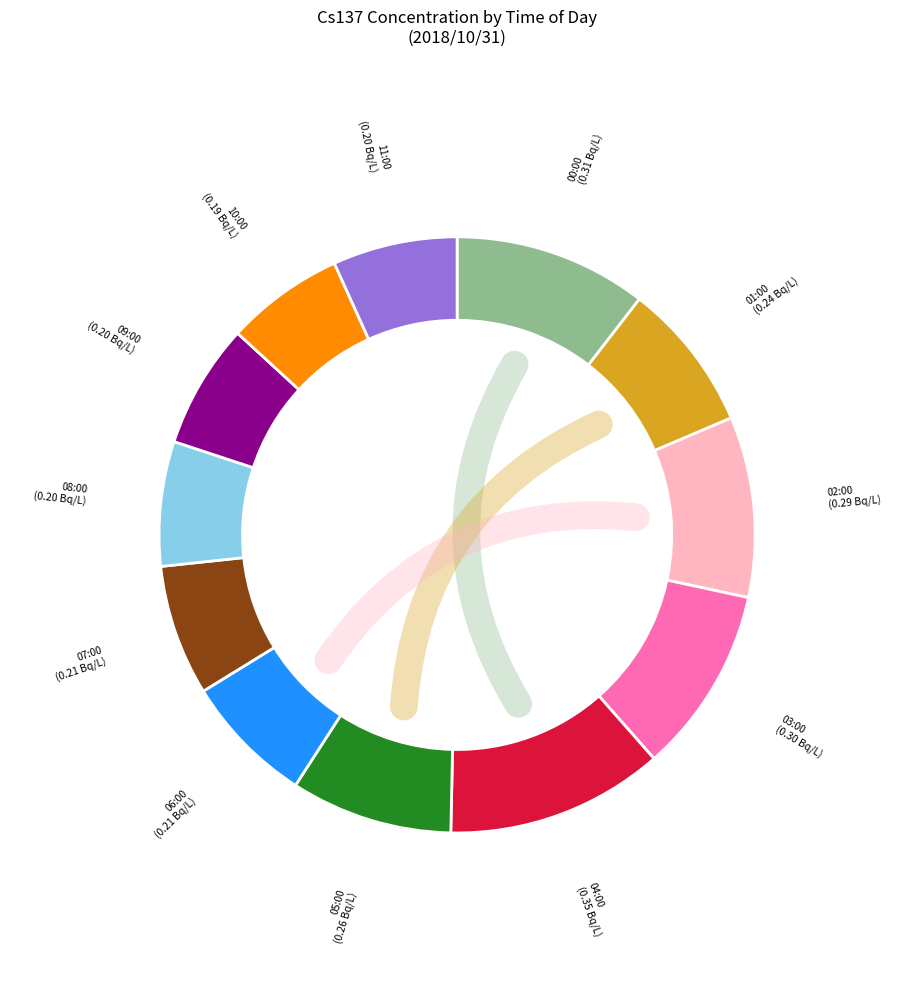

Count the number of slices in the pie.

12